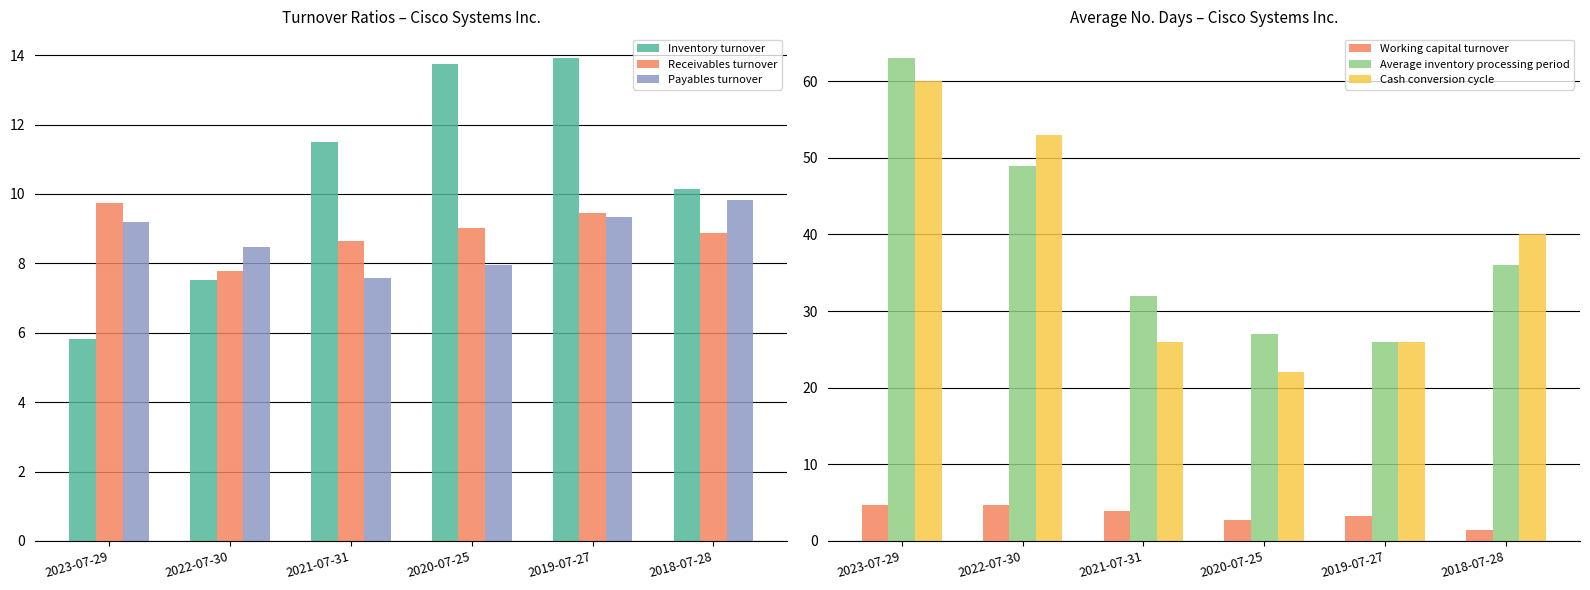

List the labels in order of Payables turnover value, largest first.

2018-07-28, 2019-07-27, 2023-07-29, 2022-07-30, 2020-07-25, 2021-07-31